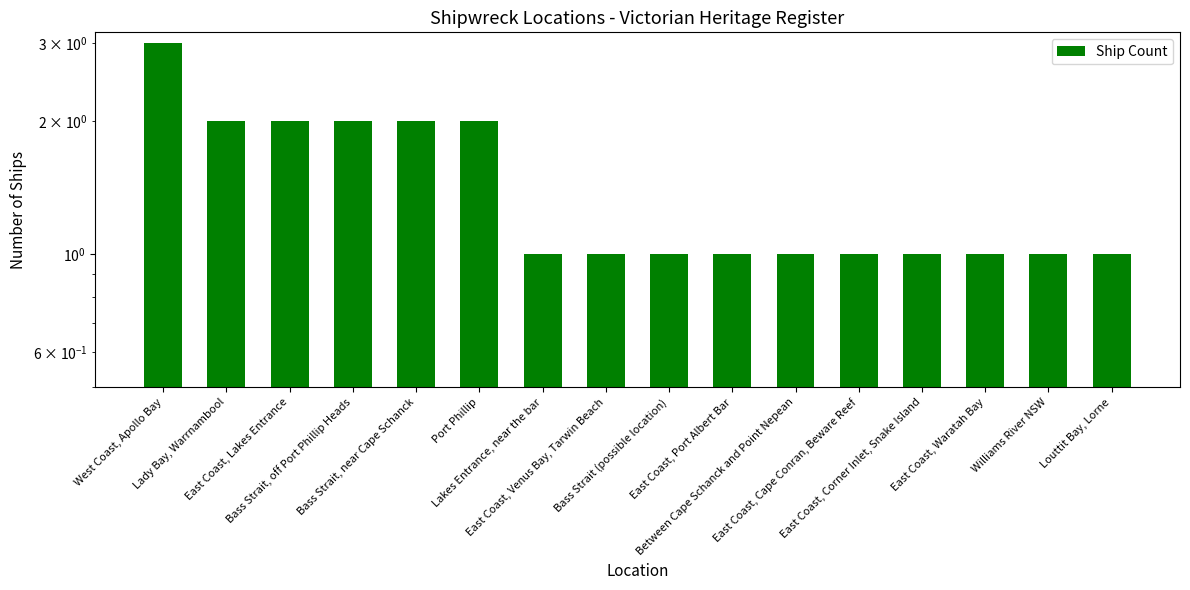

What is the label of the 7th bar from the left?

Lakes Entrance, near the bar